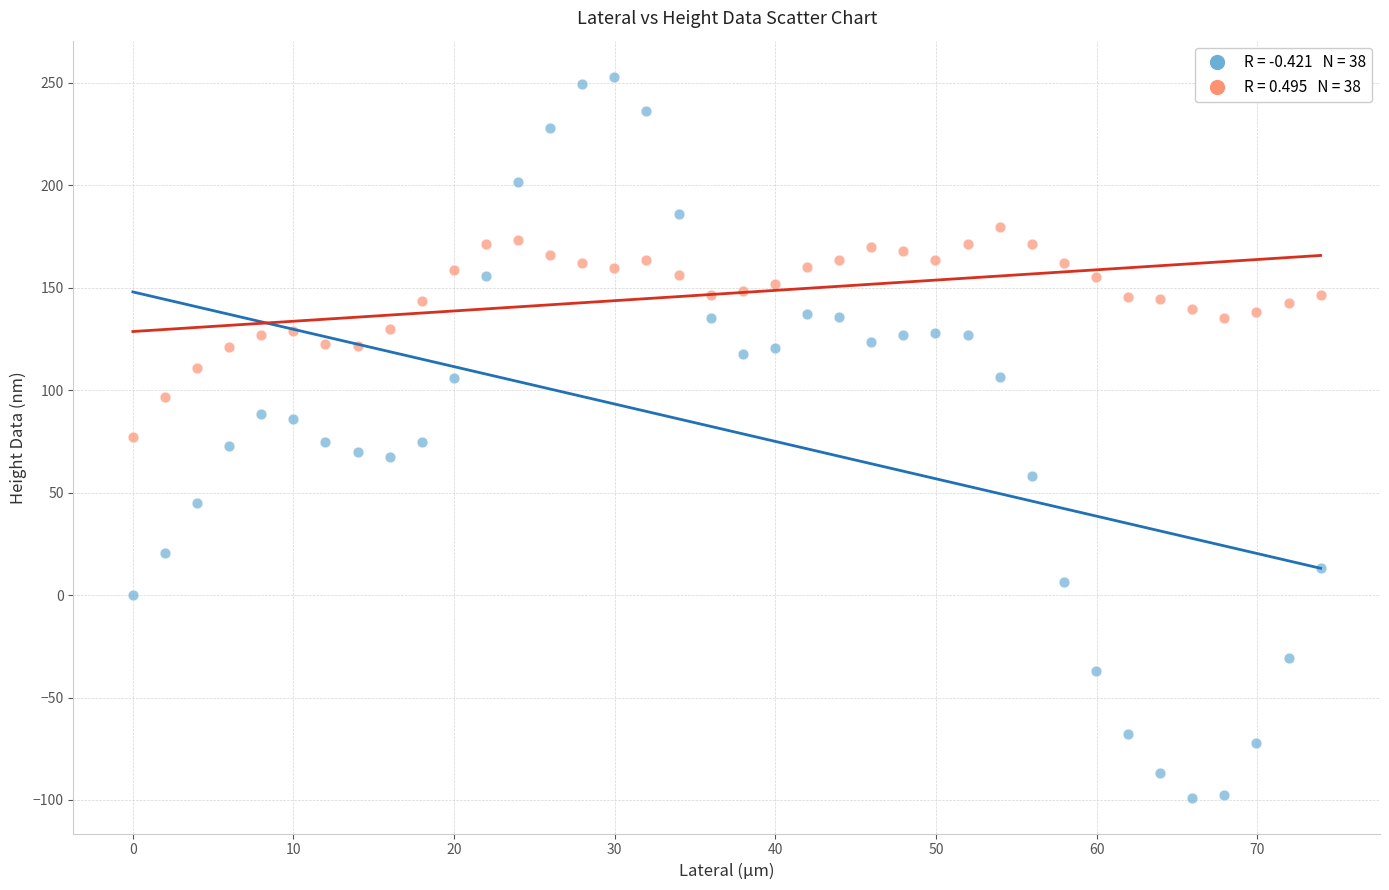

Across all data points, what is the range of X values (max minus min)?

74.0